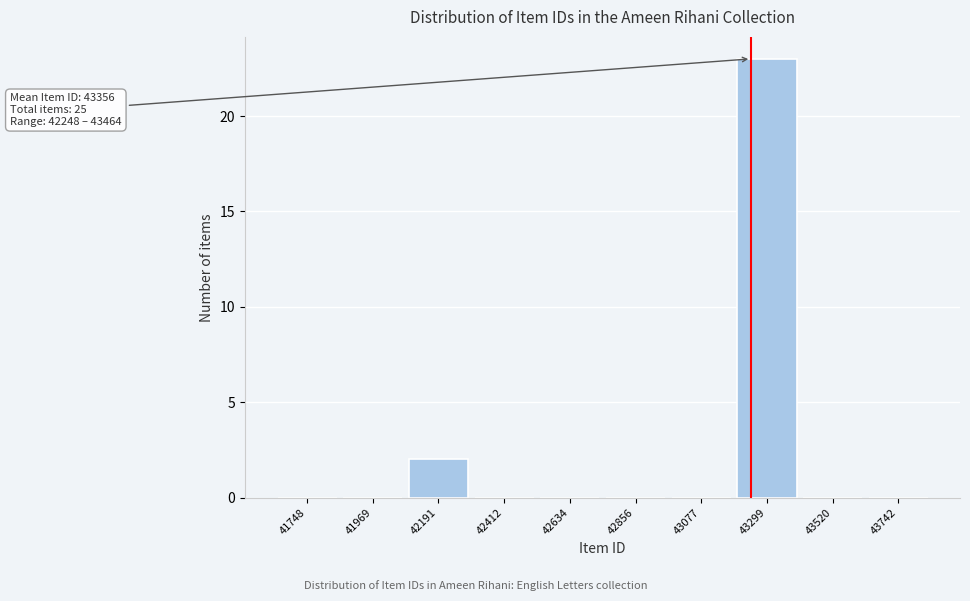

Reading right to left, list all the values displayed in this chart.

43742=0	43520=0	43299=23	43077=0	42856=0	42634=0	42412=0	42191=2	41969=0	41748=0